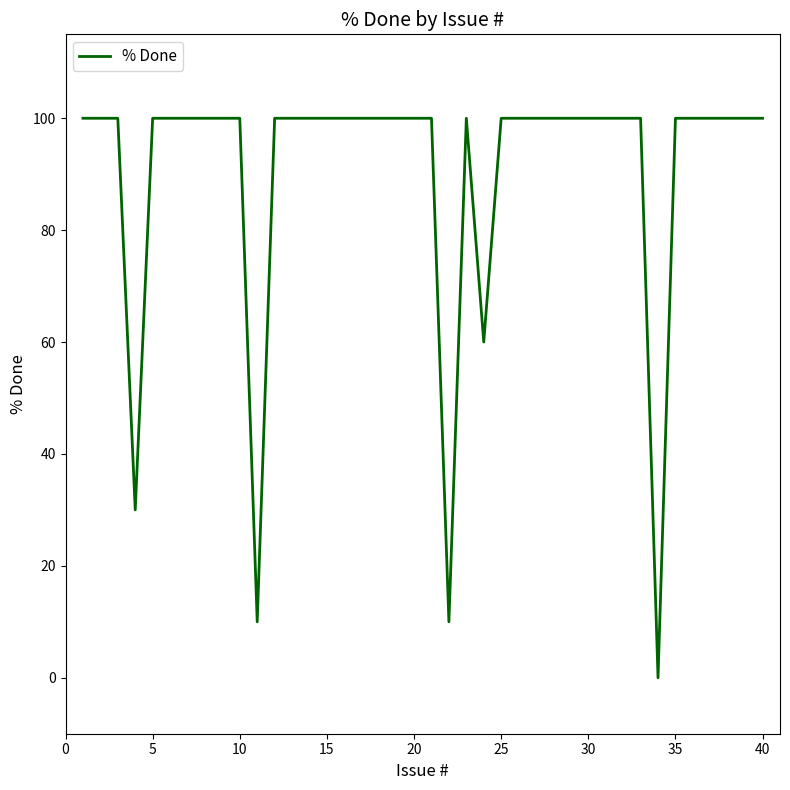

What is the maximum value shown in the chart?

100